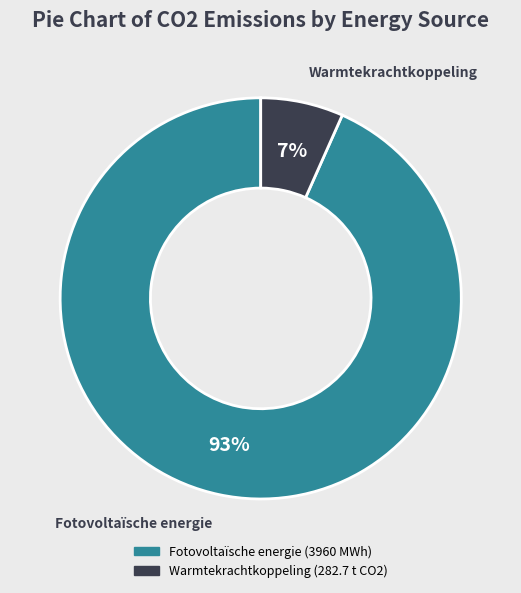

To the nearest percent, what is the average slice percentage?

50%